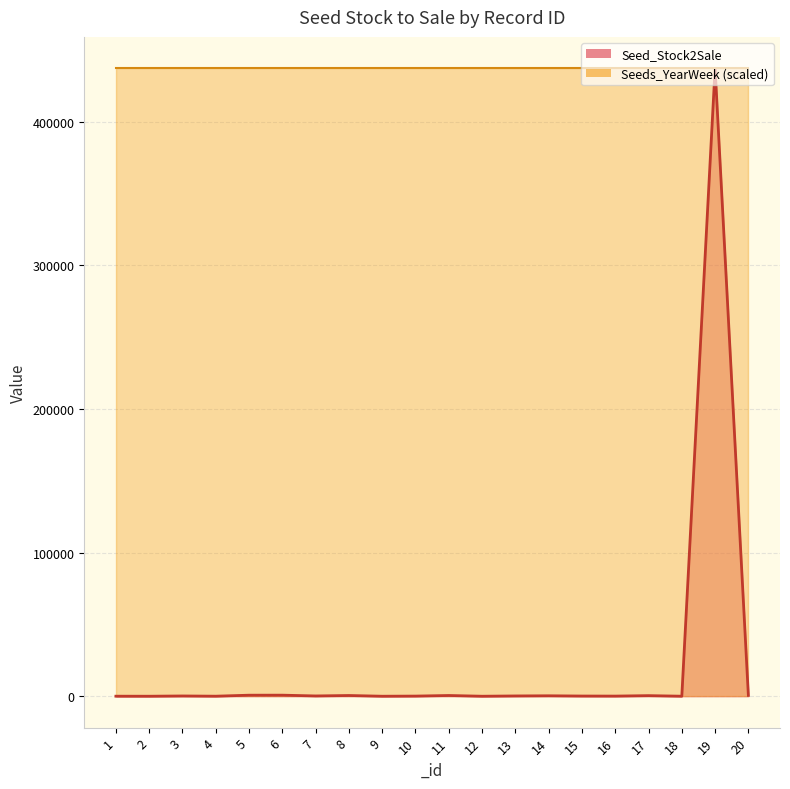

How many distinct data groups are displayed?

2